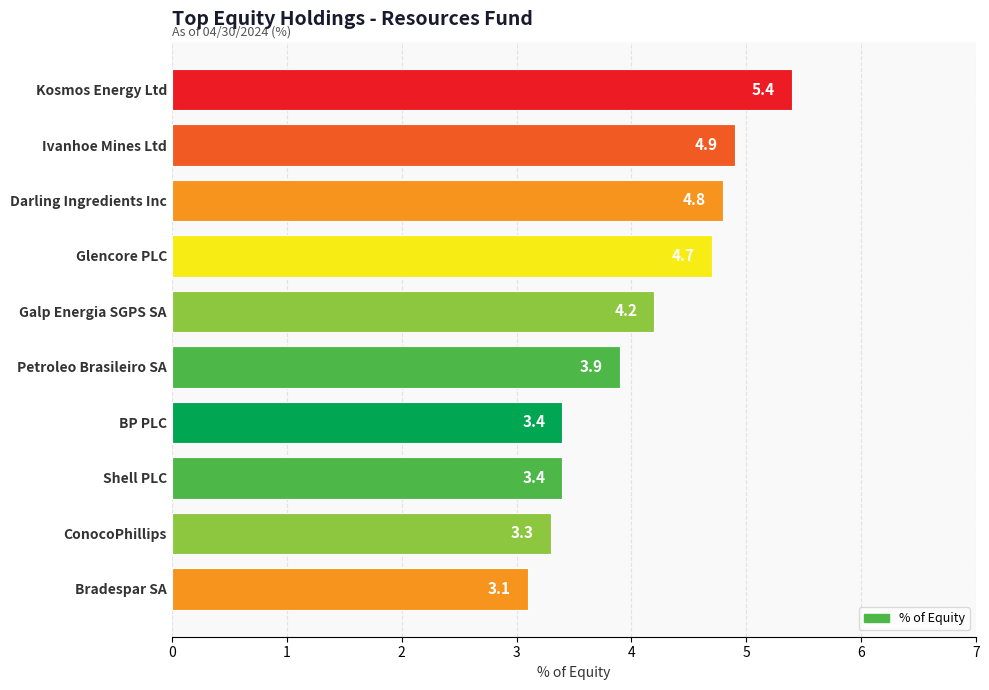

What is the difference between the maximum and minimum values?

2.3